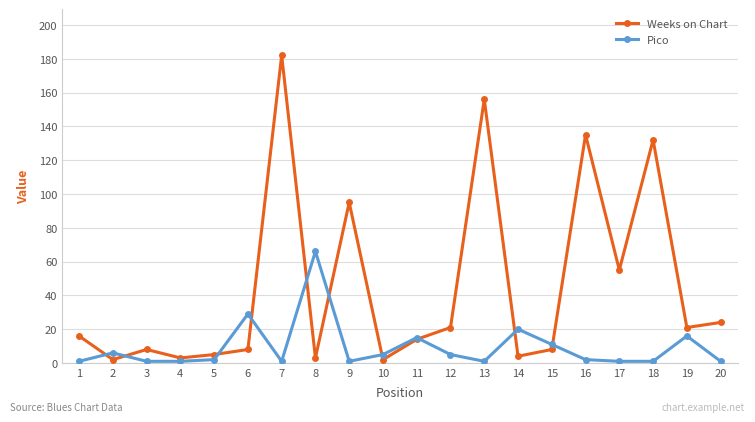

The value of Pico at 10 is 5. True or false?

True